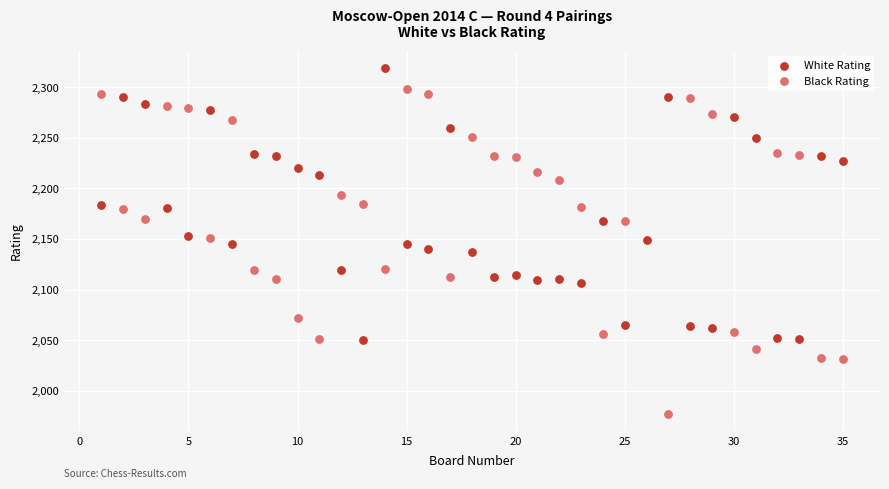

Which series has the largest Y range (max minus min)?

Black Rating